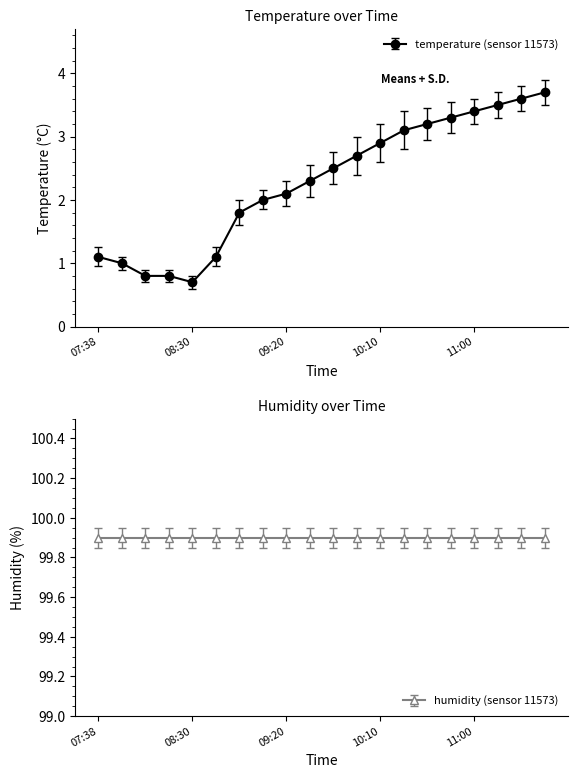

What is the difference between the maximum and minimum values?

3.0